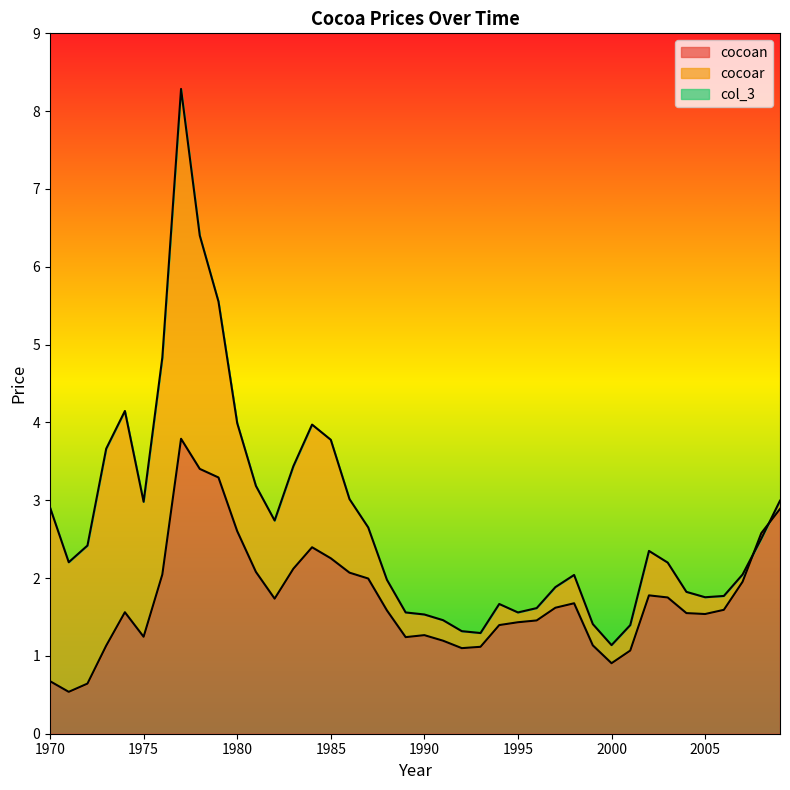

At which category is the sum across all series the highest?

1977